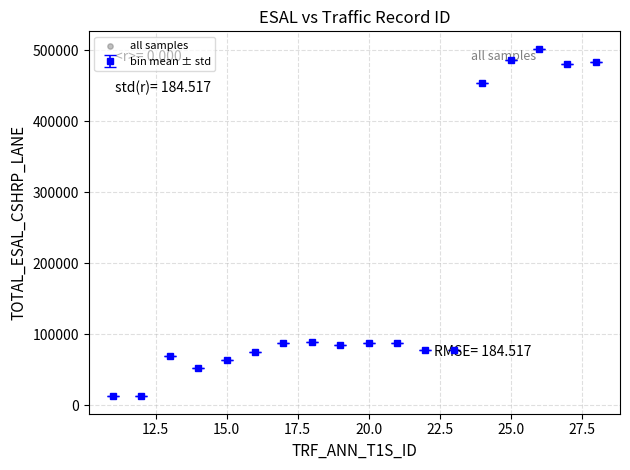

What is the maximum value shown in the chart?

502350